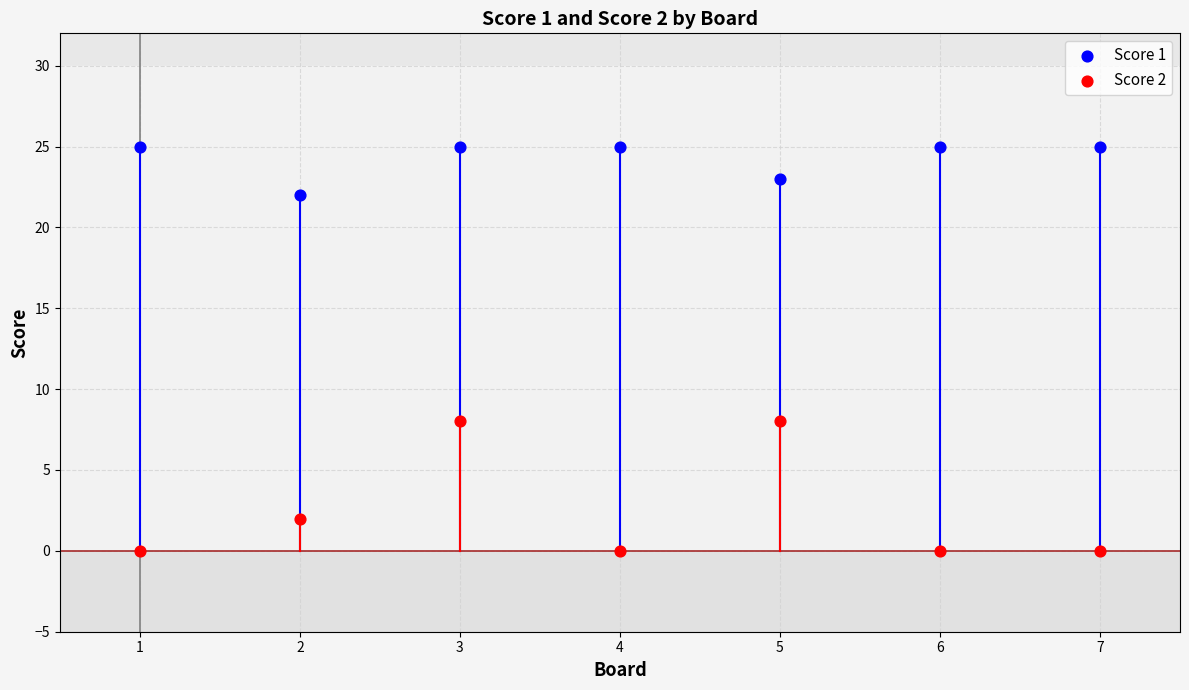

Across all data points, what is the range of X values (max minus min)?

6